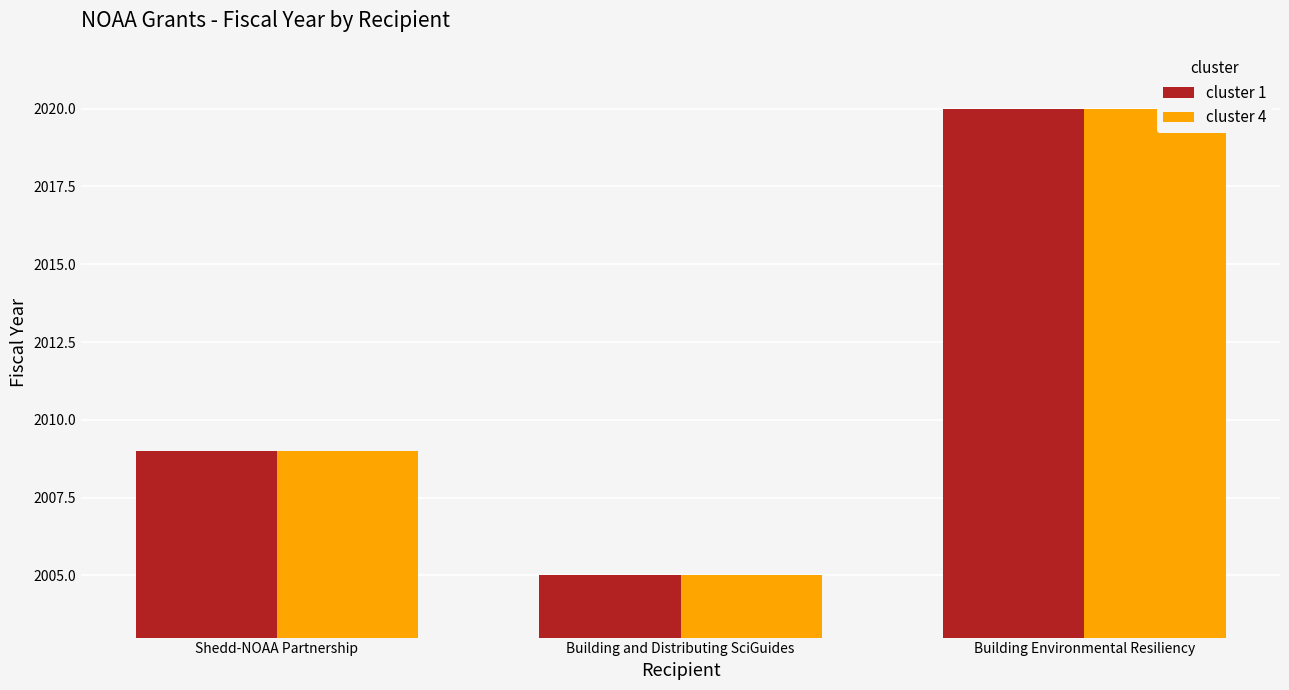

What is the total value across all series at Building and Distributing SciGuides?

4010